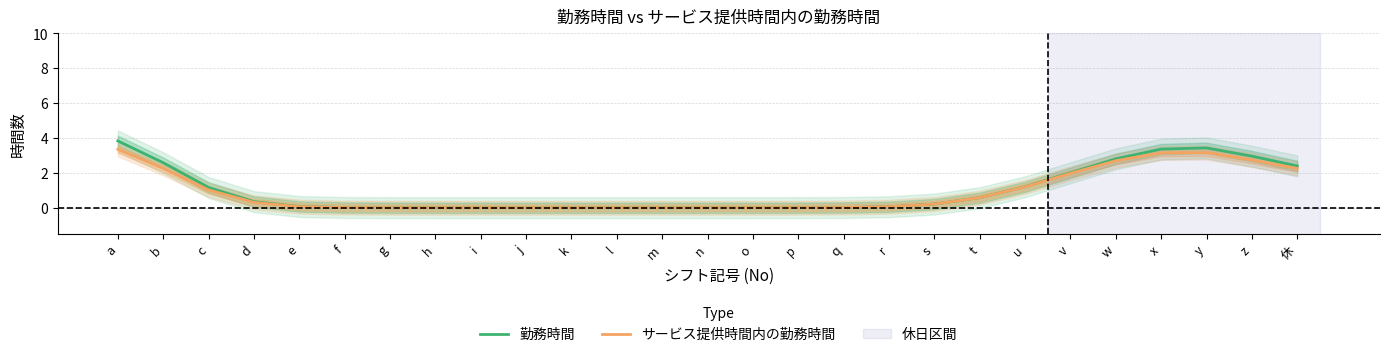

Rank the series at l from lowest to highest value.

勤務時間, サービス提供時間内の勤務時間